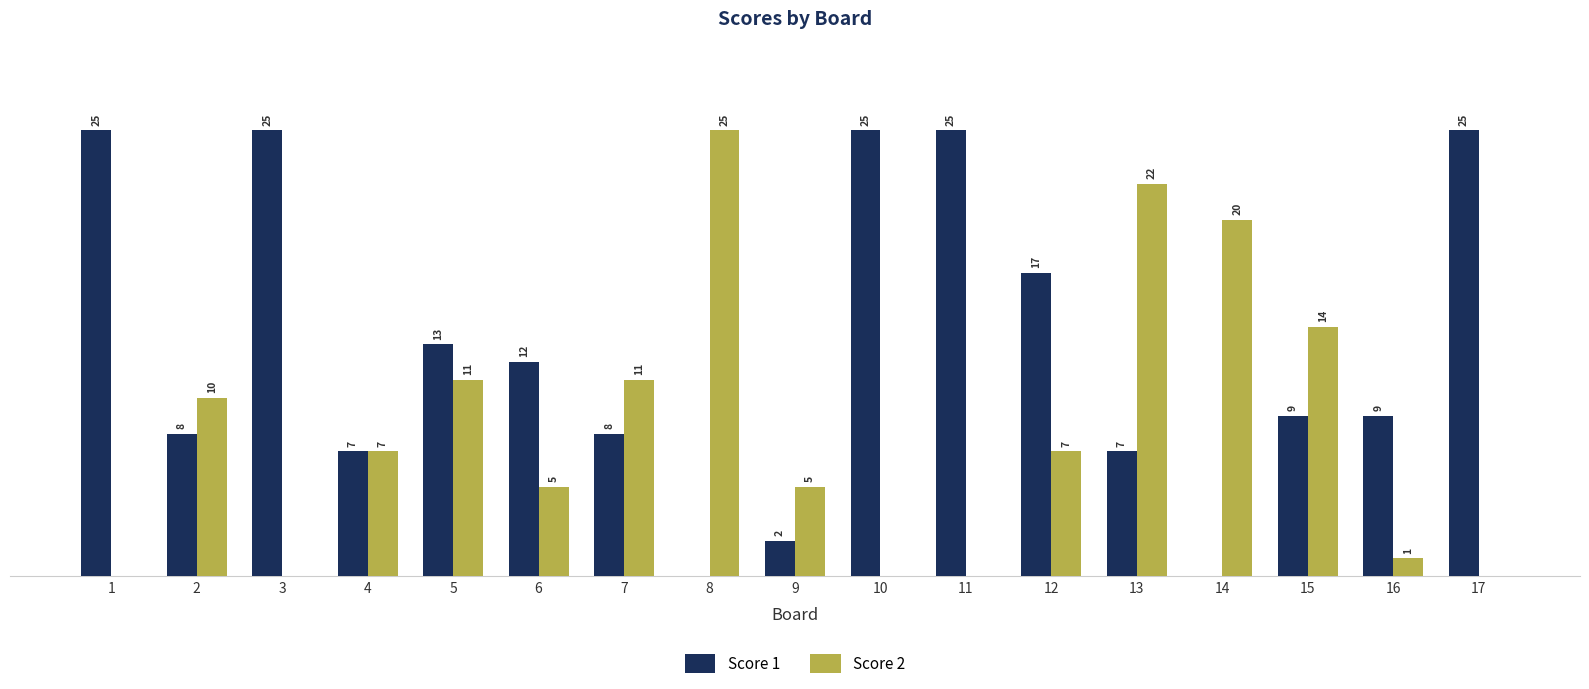

Which series changed the most between 7 and 10?

Score 1